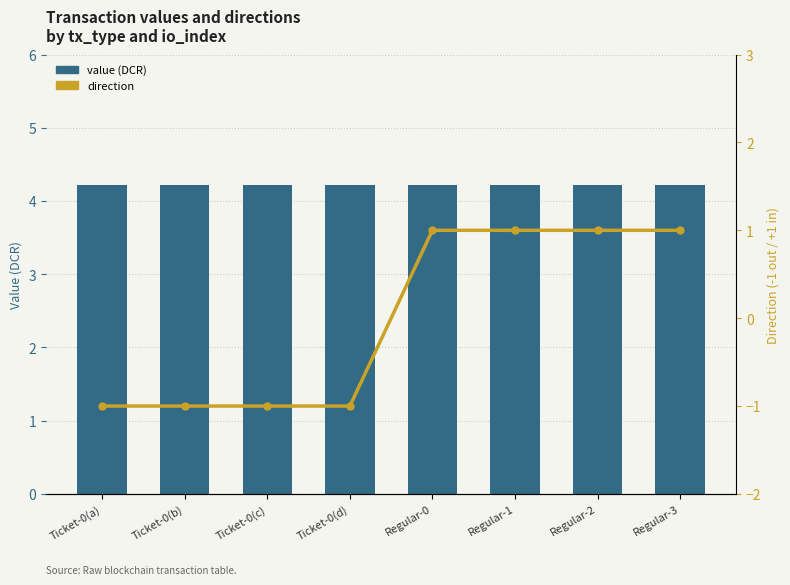

The value of direction at Ticket-0(d) is -0.2. True or false?

False